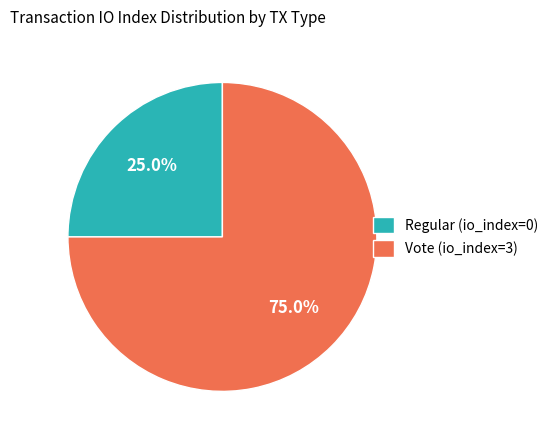

What is the smallest slice in the pie chart?

Regular (io_index=0)